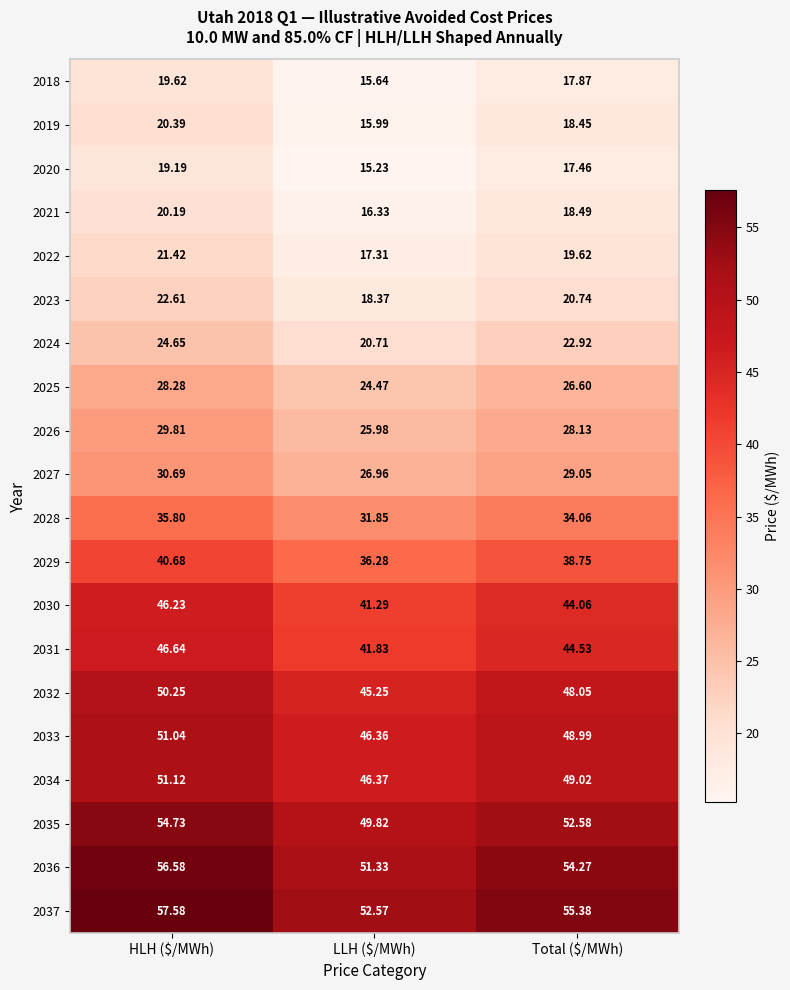

Between HLH ($/MWh) and LLH ($/MWh), which series saw the biggest shift?

2036